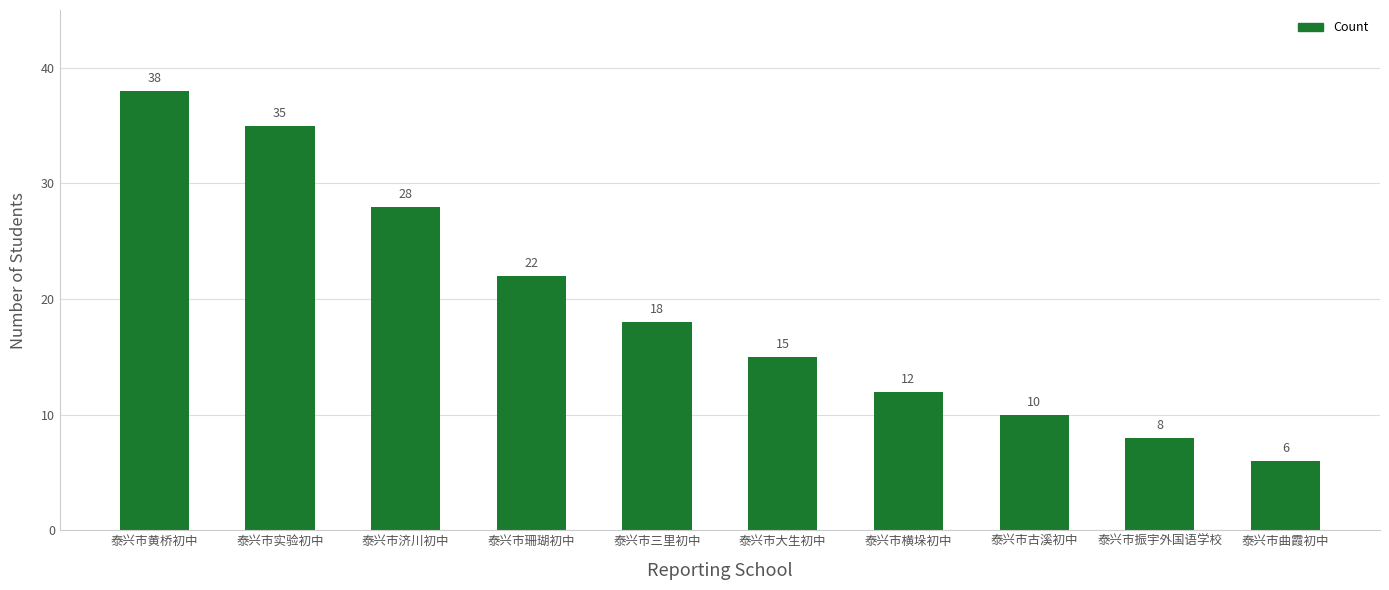

Where is the data nearest to the value 22?

泰兴市珊瑚初中